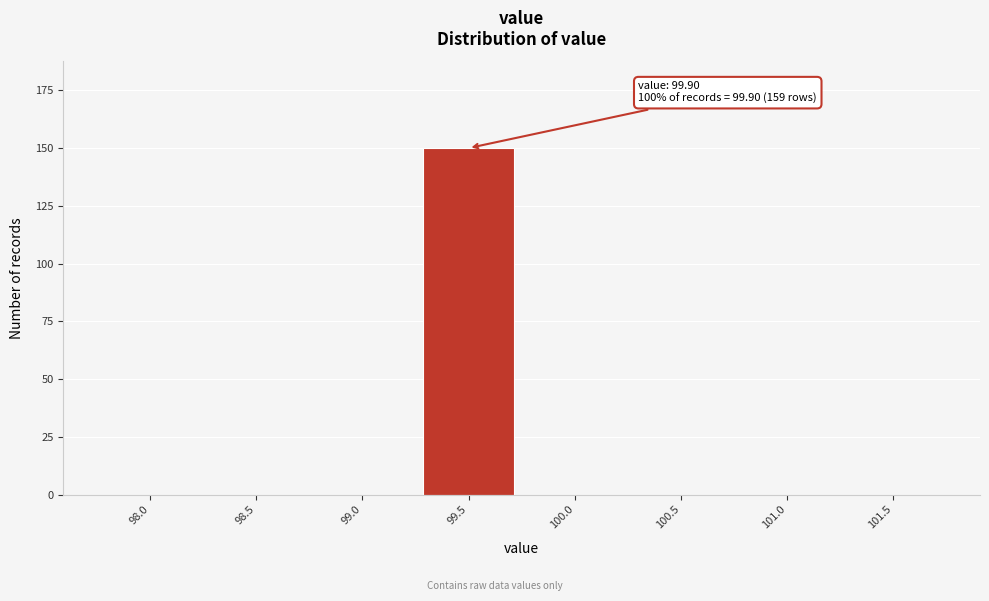

Reading left to right, transcribe all the data shown in this chart.

98.0=0	98.5=0	99.0=0	99.5=150	100.0=0	100.5=0	101.0=0	101.5=0